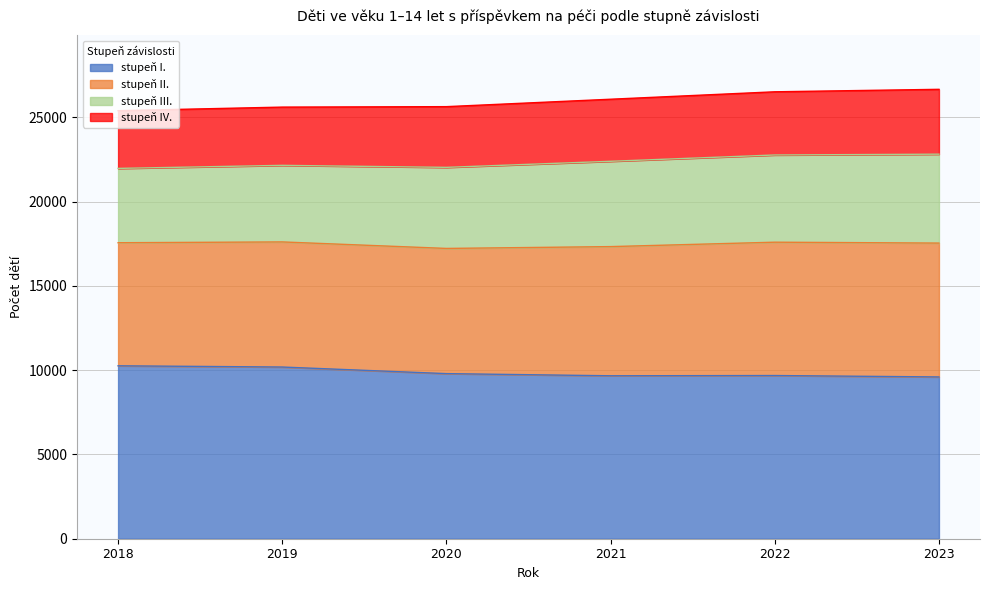

What is the total value across all series at 2023?

26657